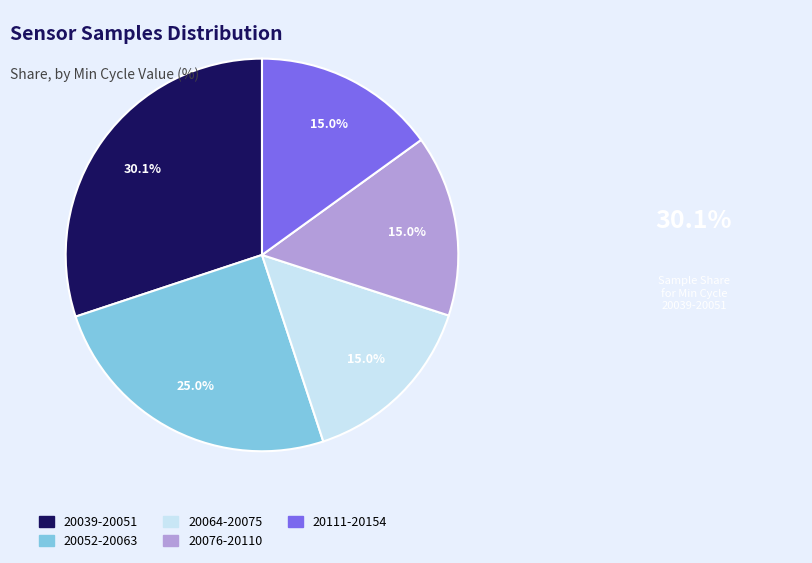

Is there any slice that represents more than half of the pie?

No